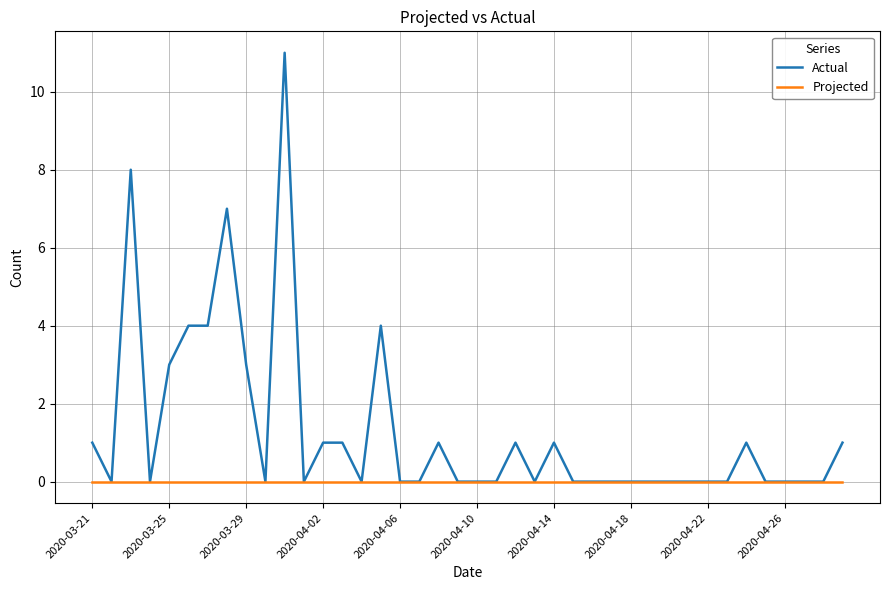

Which series has the largest total across all categories?

Actual